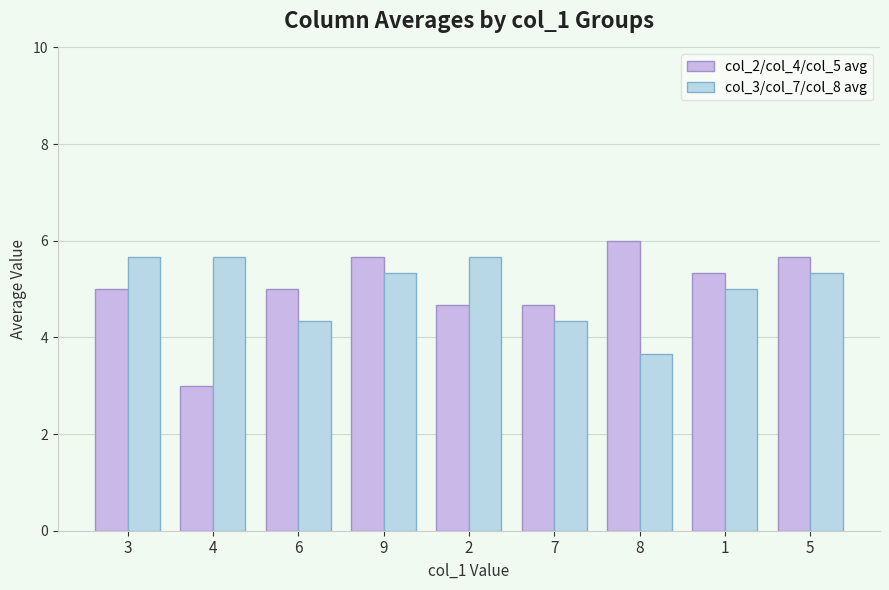

What are all the series names shown in the legend?

col_2/col_4/col_5 avg, col_3/col_7/col_8 avg